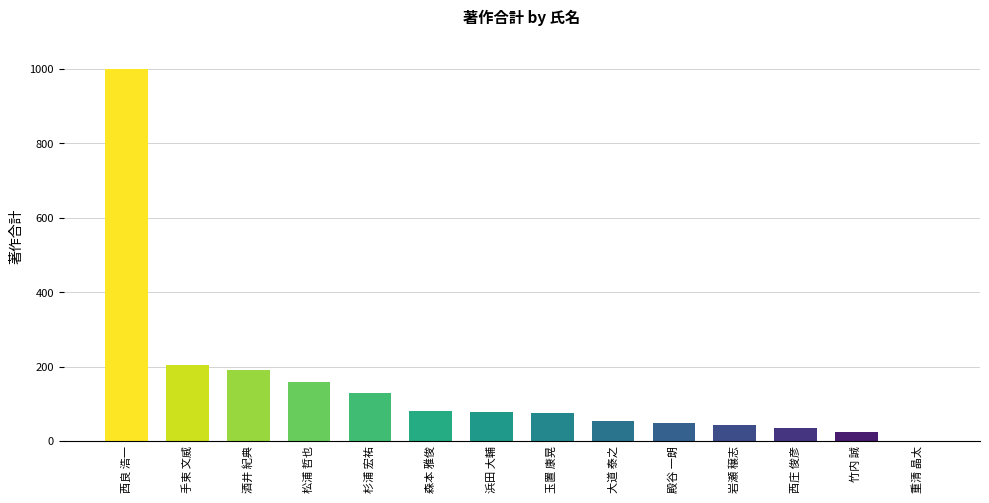

What is the greatest value displayed?

1001